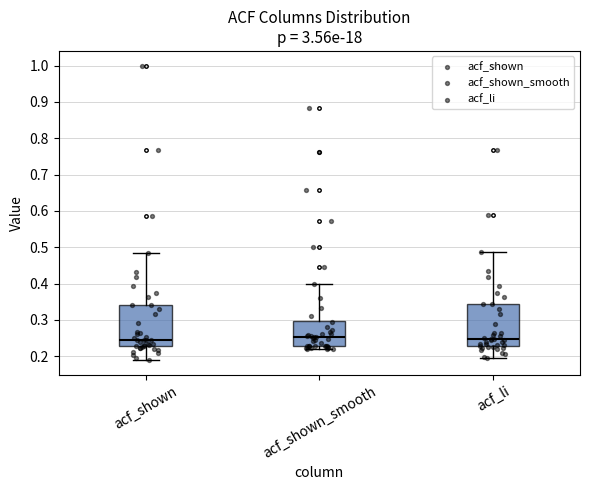

Reading left to right, transcribe this box plot: for each box, give where its median line is, the range the box spans, and where its two whiskers end, as read against the y-axis. The values are not printed on the chart, so give them approximately, as read against the axis.

acf_shown: median 0.25, box 0.23 to 0.34, whiskers 0.19 to 0.48
acf_shown_smooth: median 0.25, box 0.23 to 0.30, whiskers 0.22 to 0.40
acf_li: median 0.25, box 0.23 to 0.34, whiskers 0.19 to 0.49